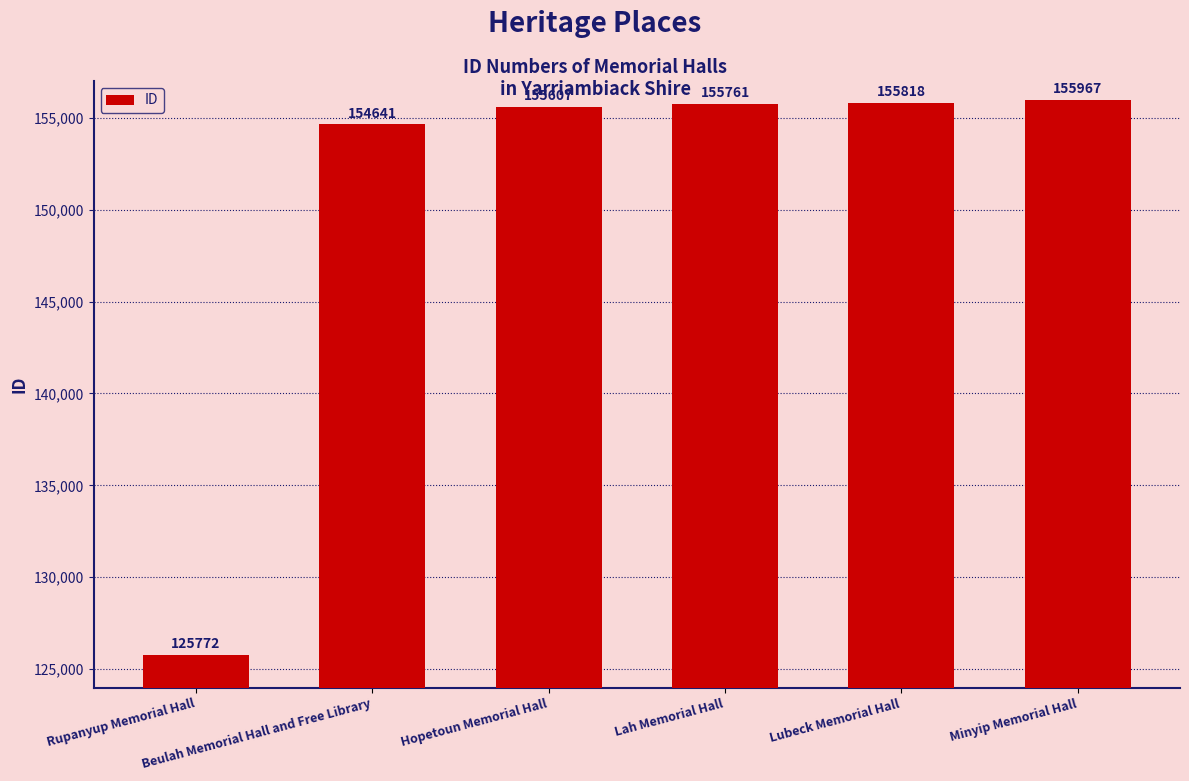

What is the ratio of the value at Lah Memorial Hall to the value at Hopetoun Memorial Hall?

1.0